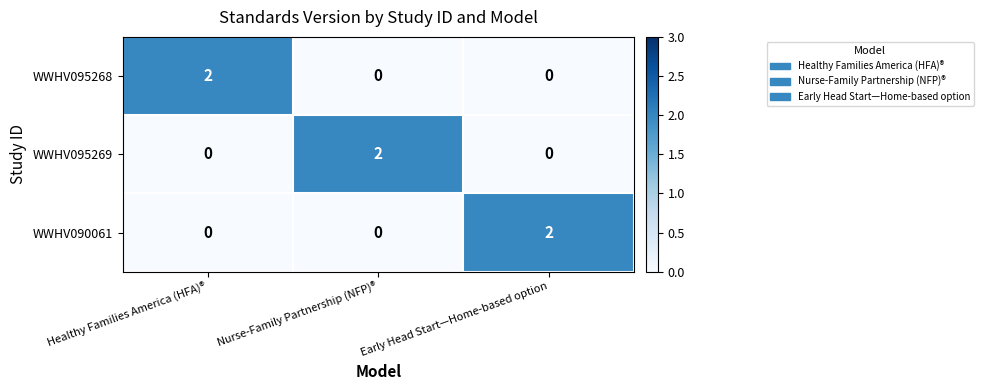

Count the WWHV090061 values in the range 0 to 2.

3